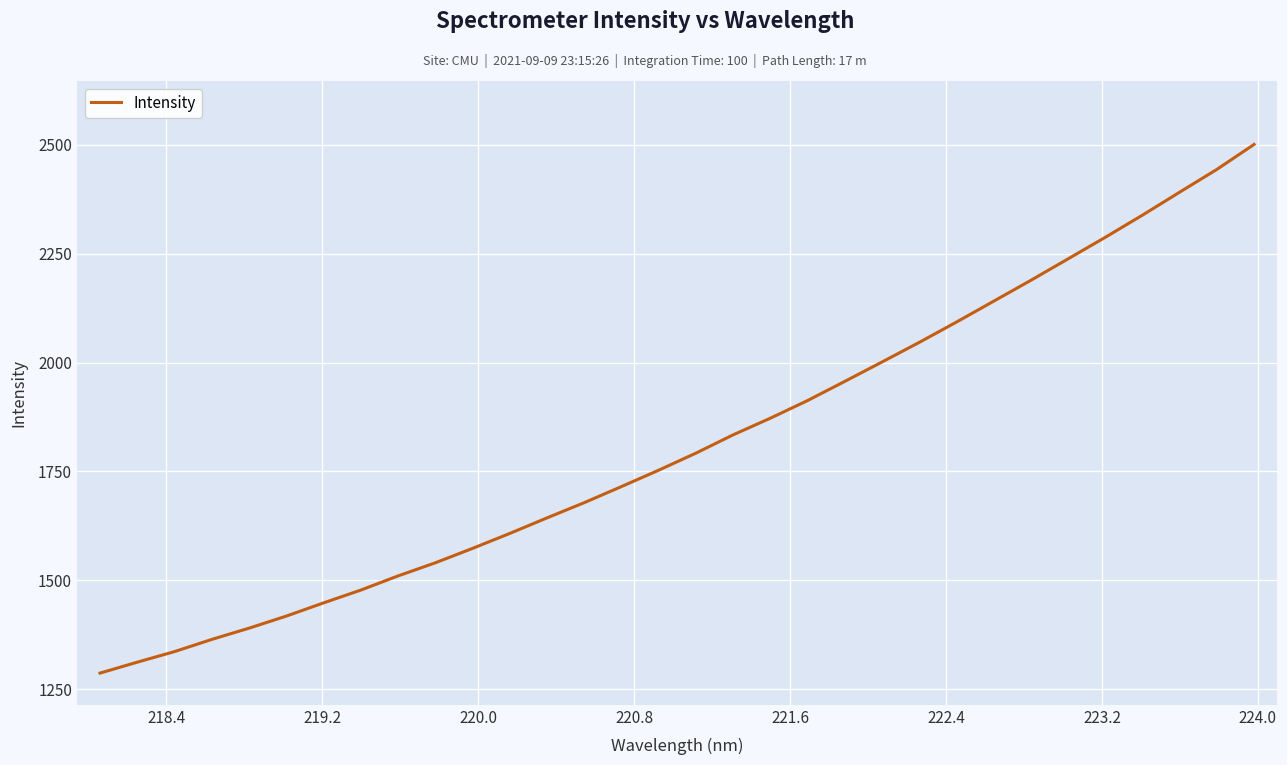

How many lines are shown in the chart?

1